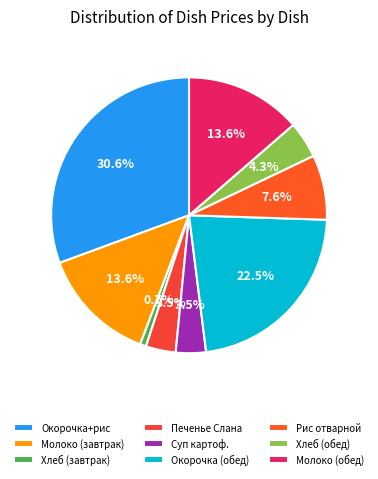

Count the number of slices in the pie.

9